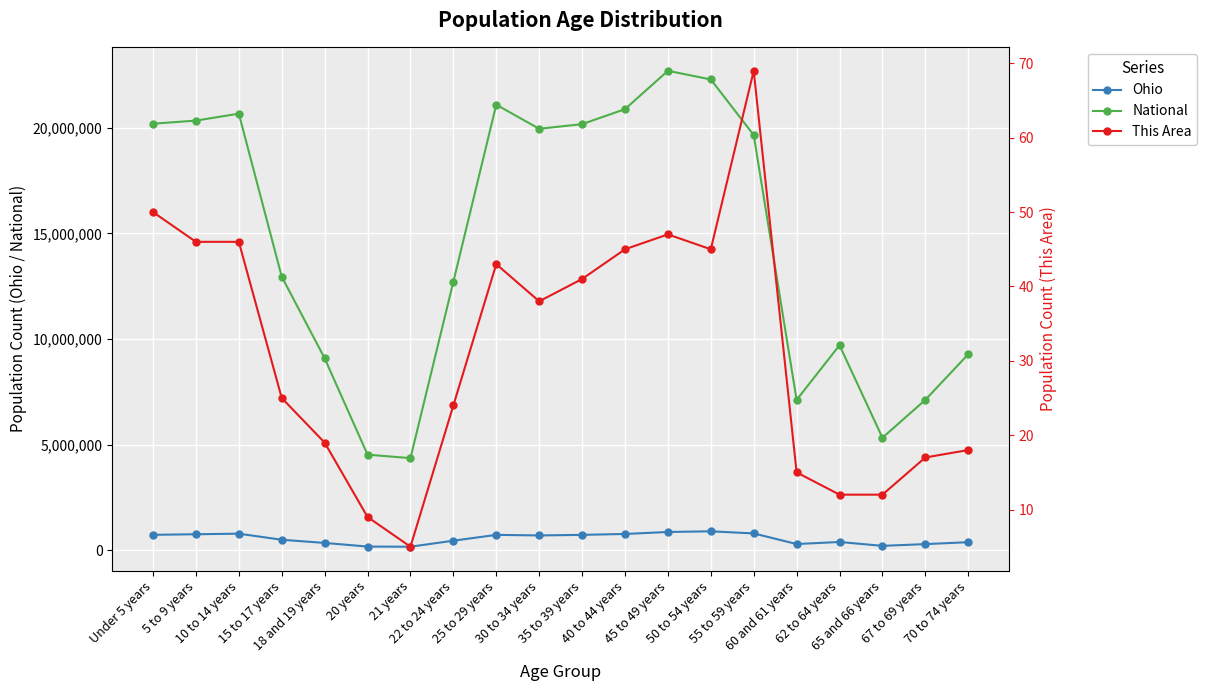

What is the label of the 14th point from the right?

21 years